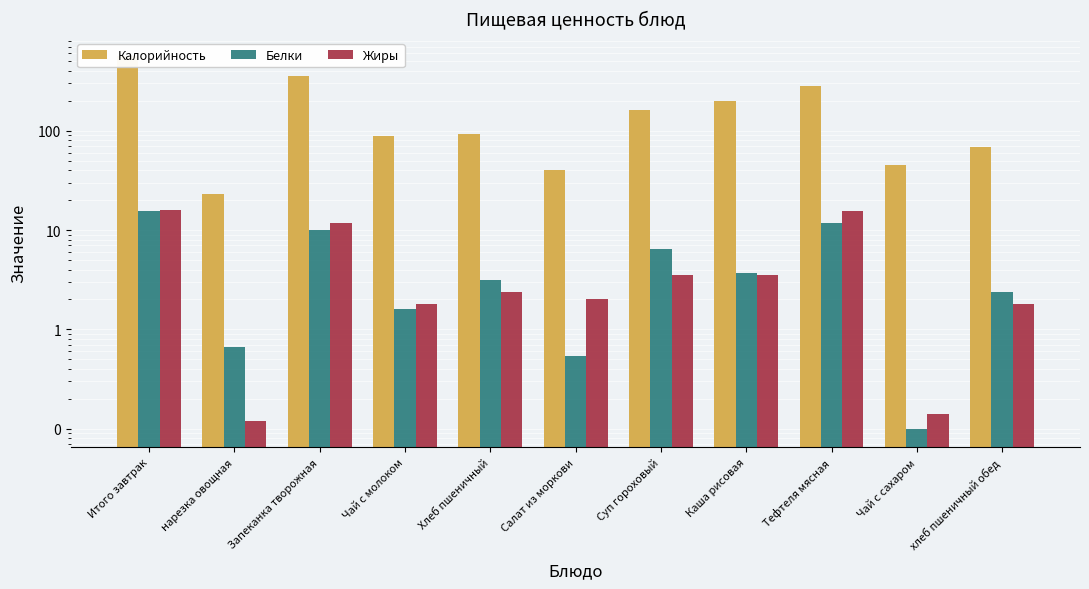

List the series in order of their peak value, highest first.

Калорийность, Жиры, Белки